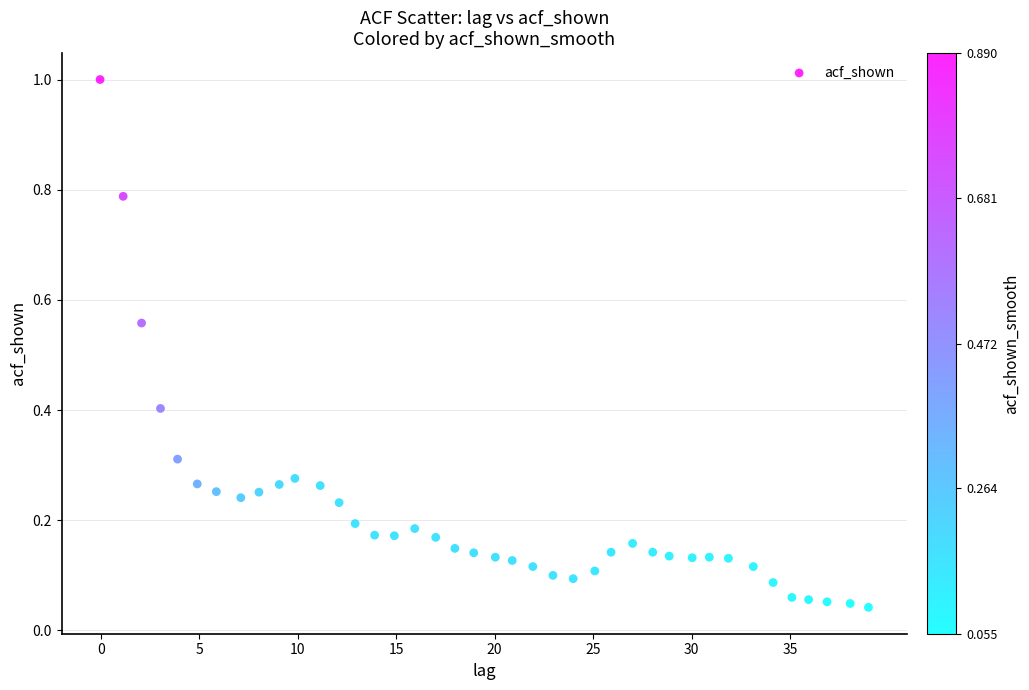

What is the range of Y values (max minus min)?

1.0